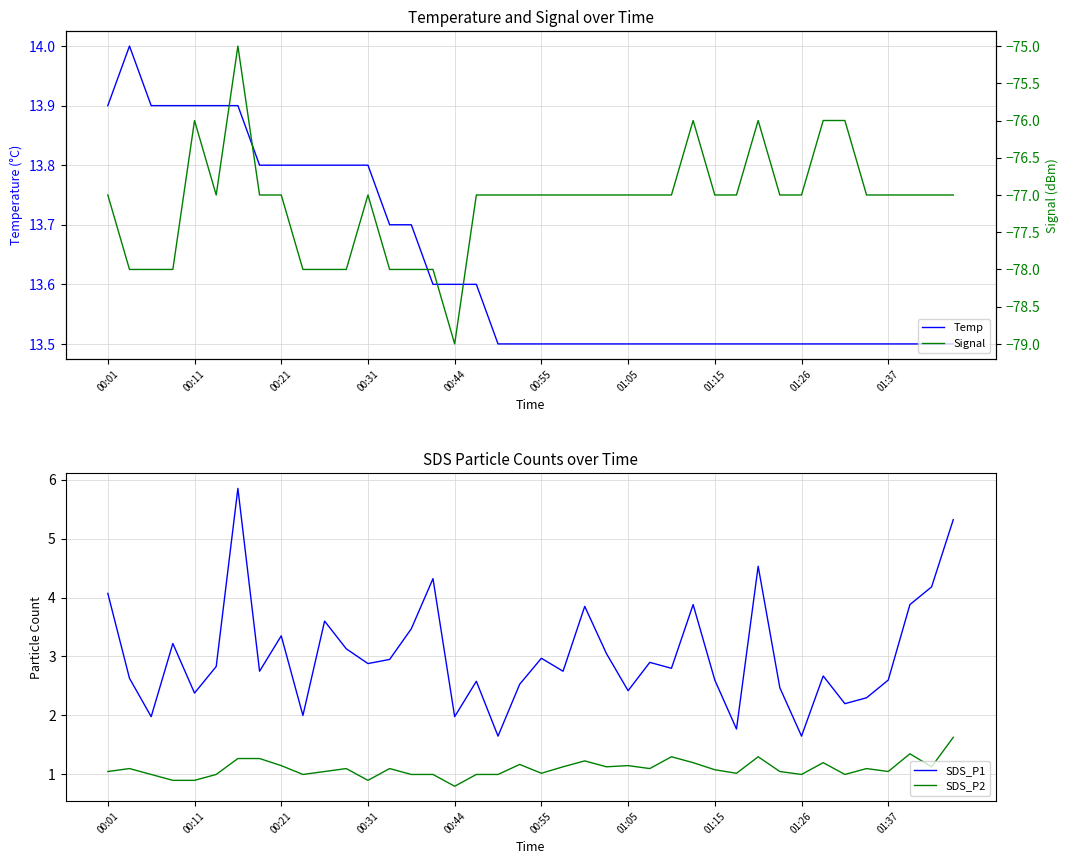

The value of Temp at 00:11 is 19.9. True or false?

False